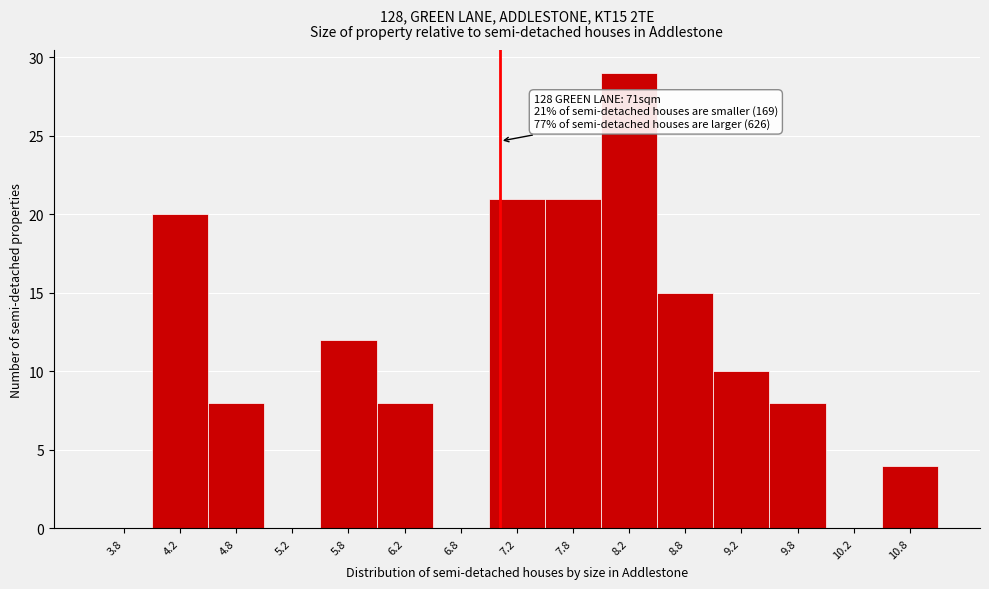

Over which range of the x-axis is the bar tallest?

8.0 to 8.5